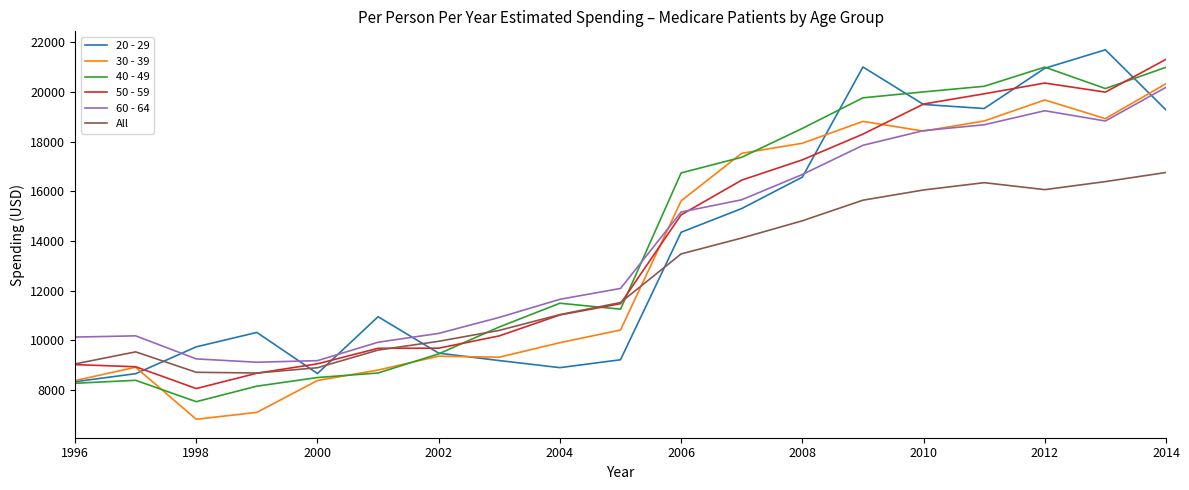

How many values in the 60 - 64 series are below 12090?

9